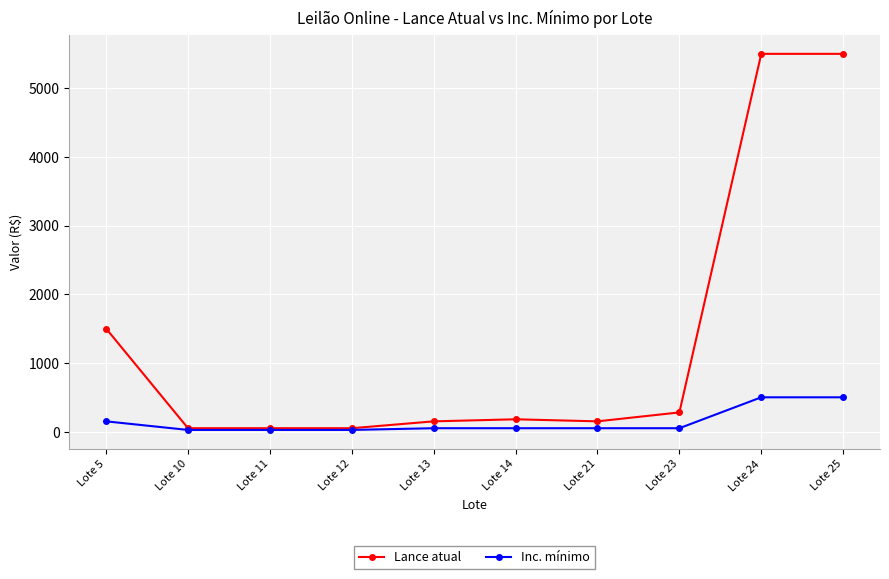

The value of Inc. mínimo at Lote 13 is 50. True or false?

True